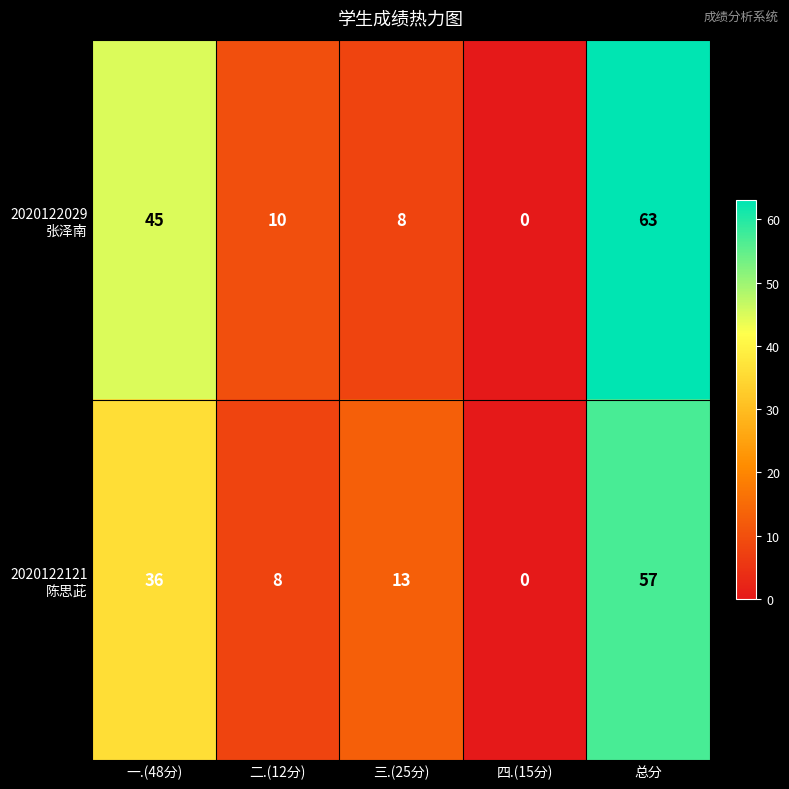

At which category is the sum across all series the highest?

总分